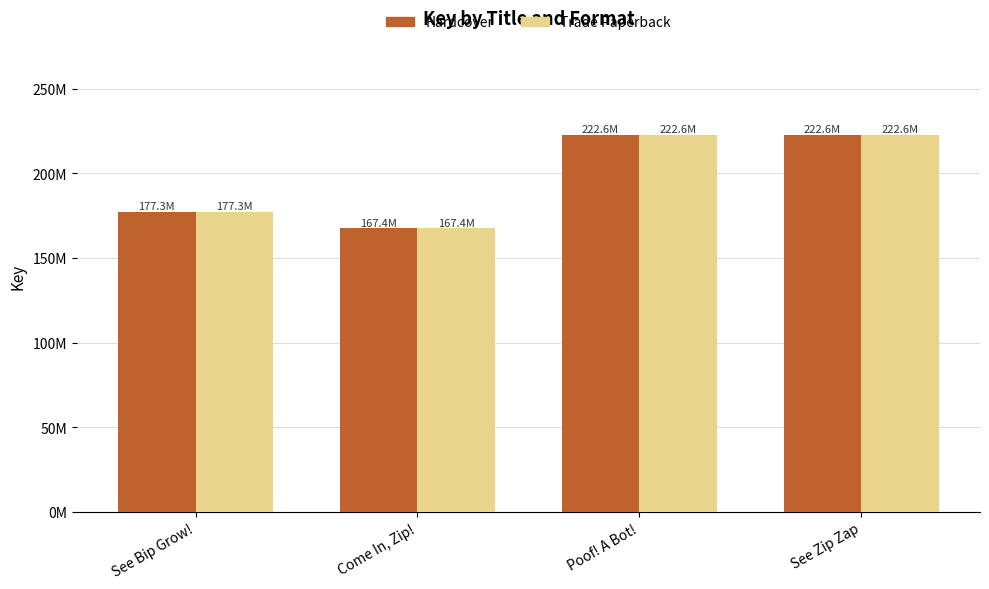

Are the bars horizontal?

No